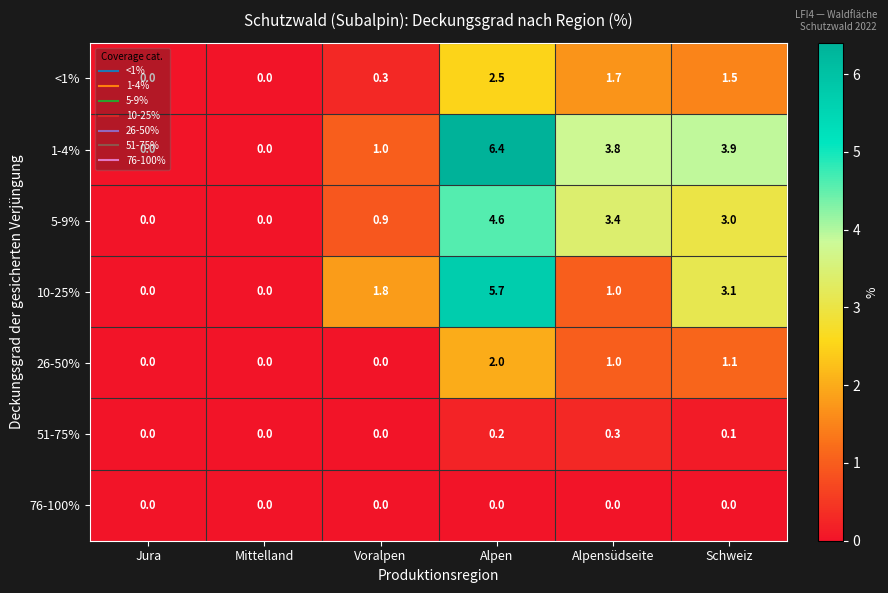

What is the difference between the highest and lowest values at Voralpen?

1.8